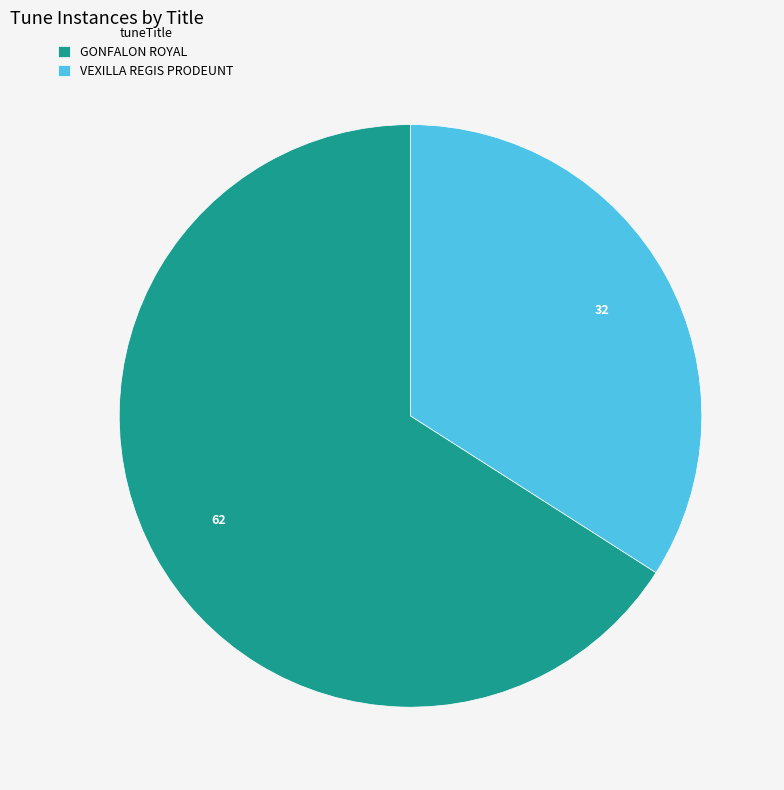

Does VEXILLA REGIS PRODEUNT represent more than half of the total?

No